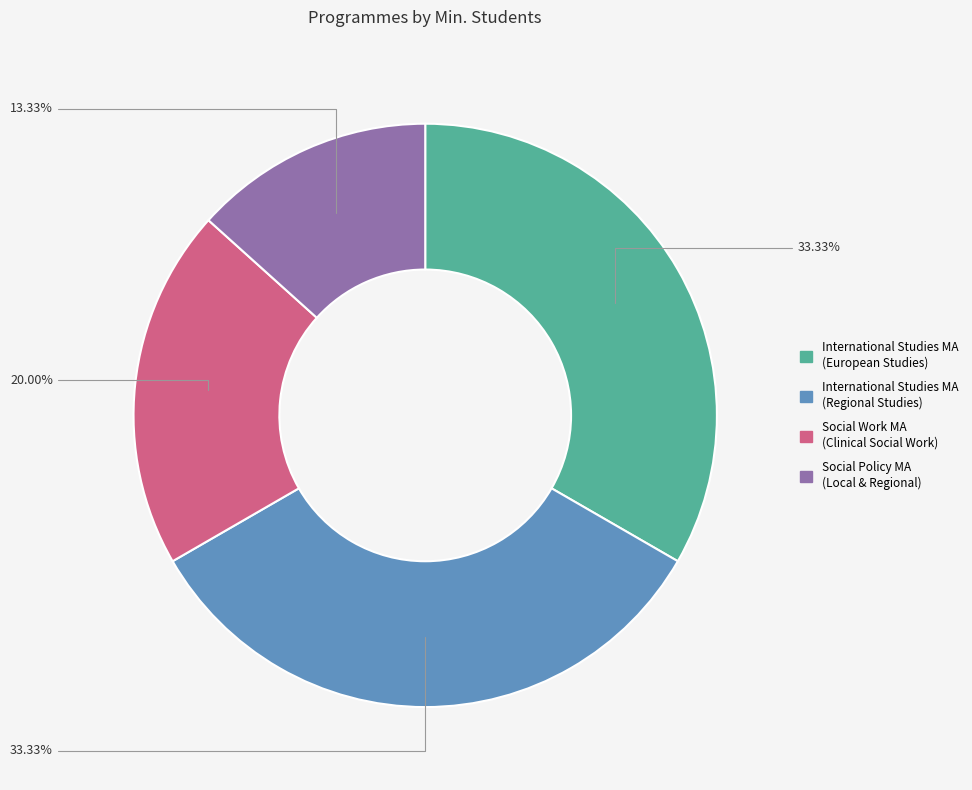

How many segments does this pie chart have?

4